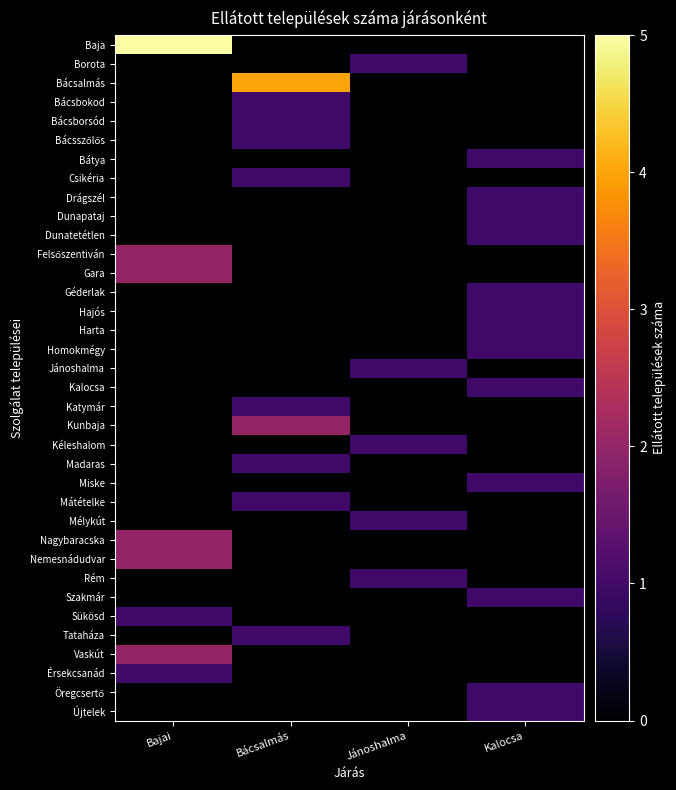

Which series has the largest total across all categories?

Baja